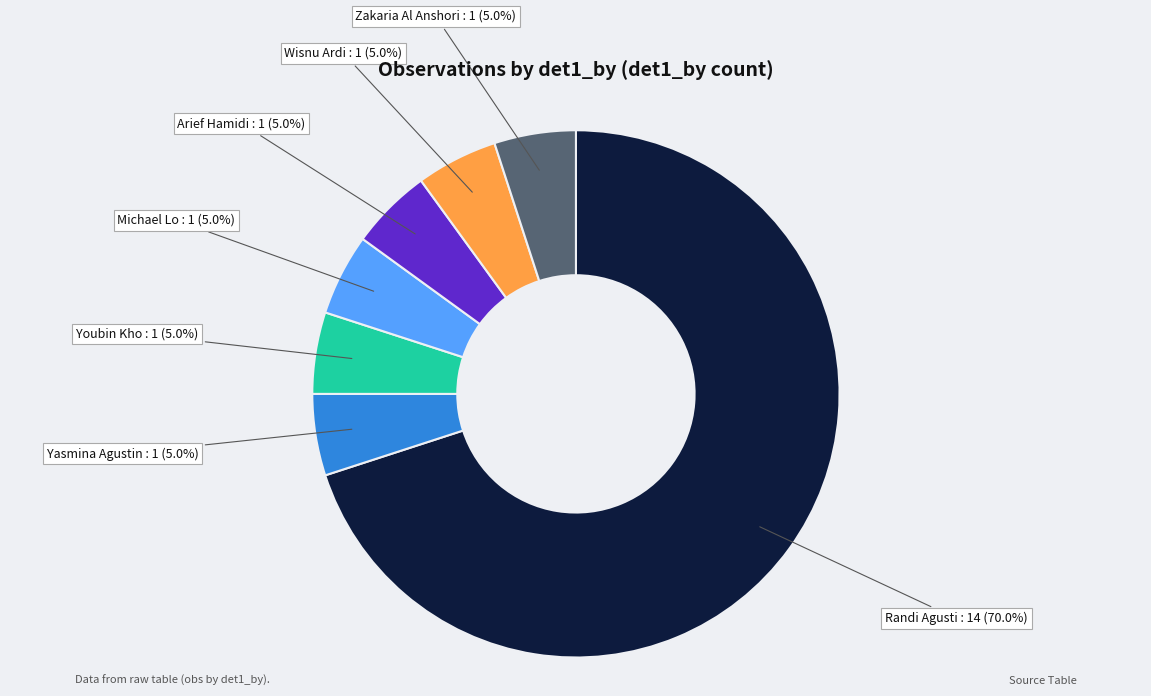

To the nearest percent, what is the difference between the largest and smallest slice percentages?

65%